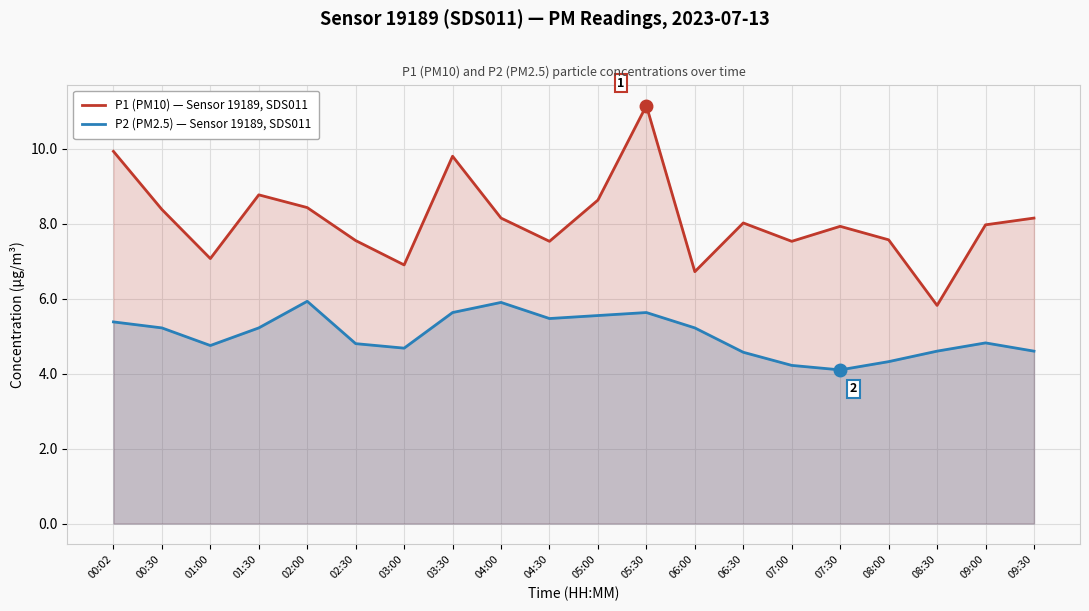

Where does the P2 (PM2.5) — Sensor 19189, SDS011 series first go above 5?

00:02